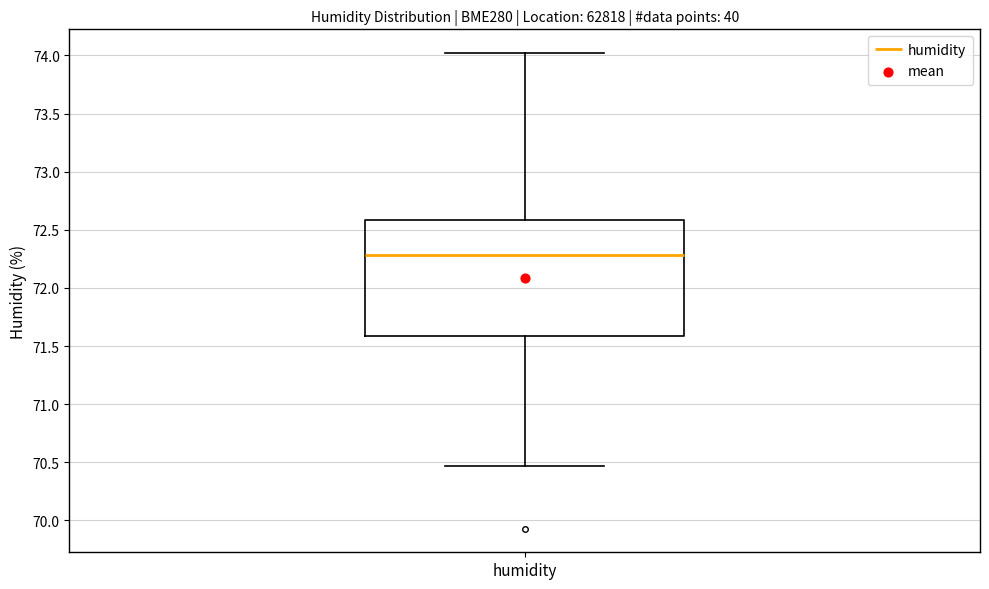

Read this box plot against the y-axis: the position of the median line, the range covered by the box, and the ends of both whiskers. The values are not printed on the chart, so give them approximately, as read against the axis.

median 72.30, box 71.60 to 72.60, whiskers 70.45 to 74.00